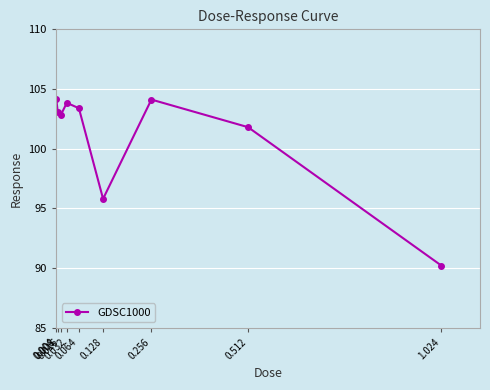

Approximately how many times larger is the value at 1.024 compared to 0.256?

0.9